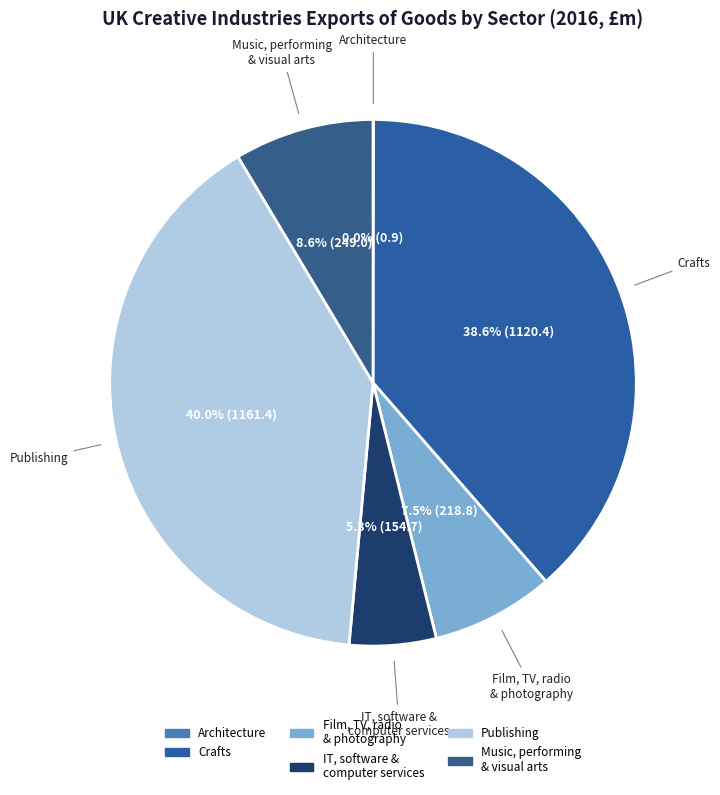

What is the largest slice in the pie chart?

Publishing